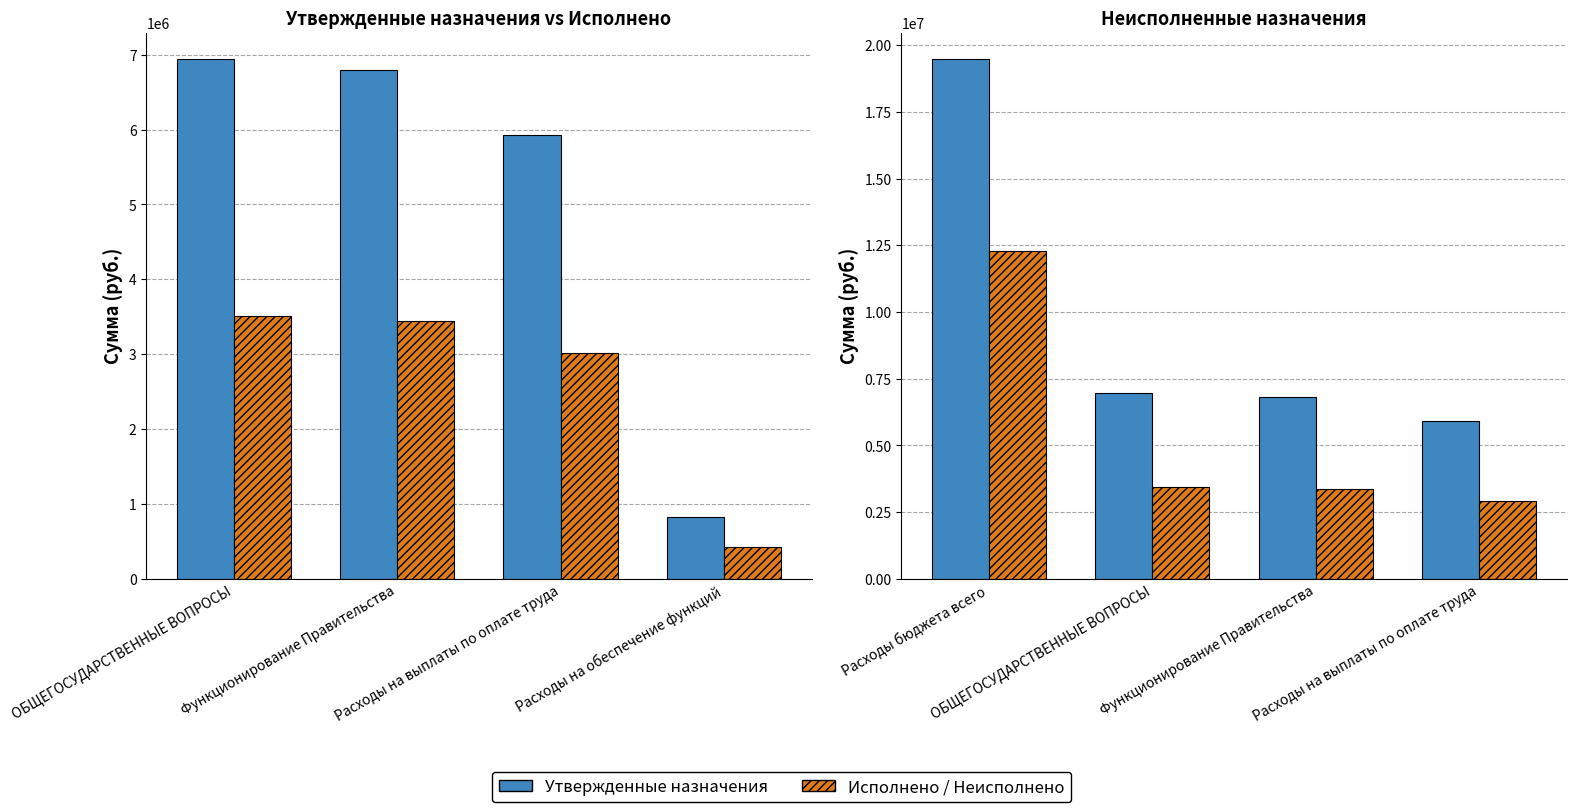

The value of Неисполнено at ОБЩЕГОСУДАРСТВЕННЫЕ ВОПРОСЫ is 3434544.5. True or false?

True